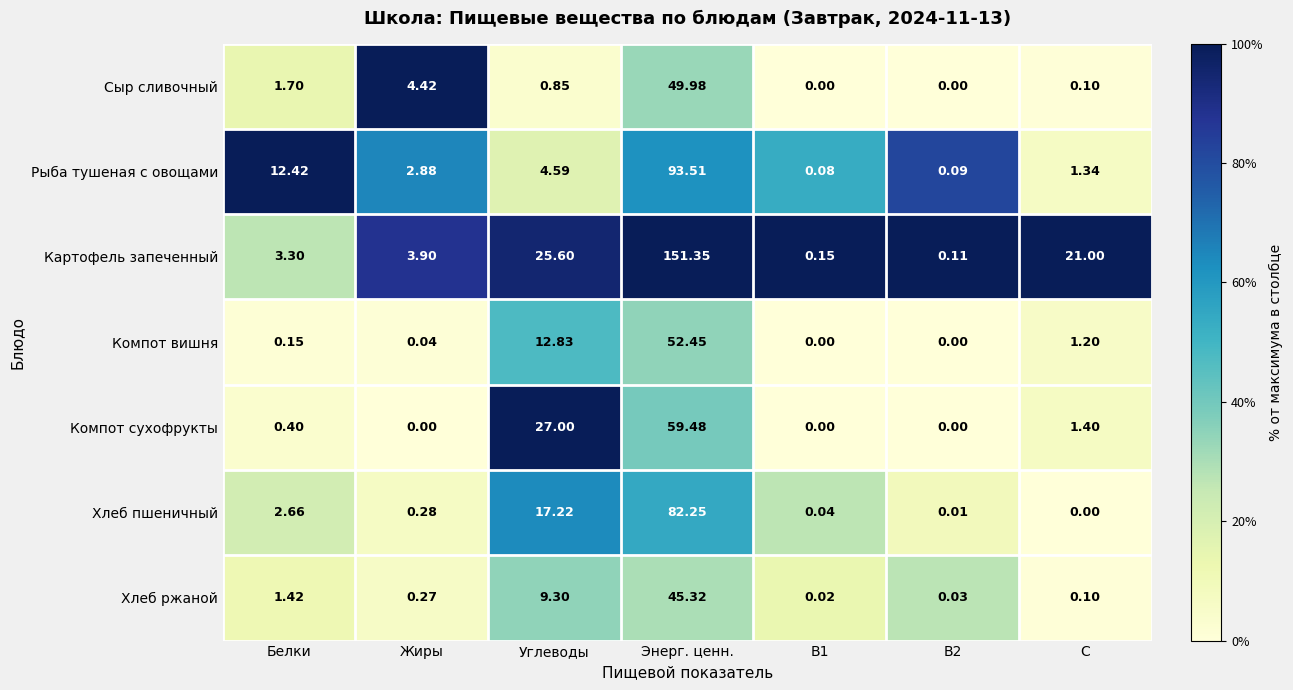

At which label is Компот сухофрукты closest to 29?

Углеводы